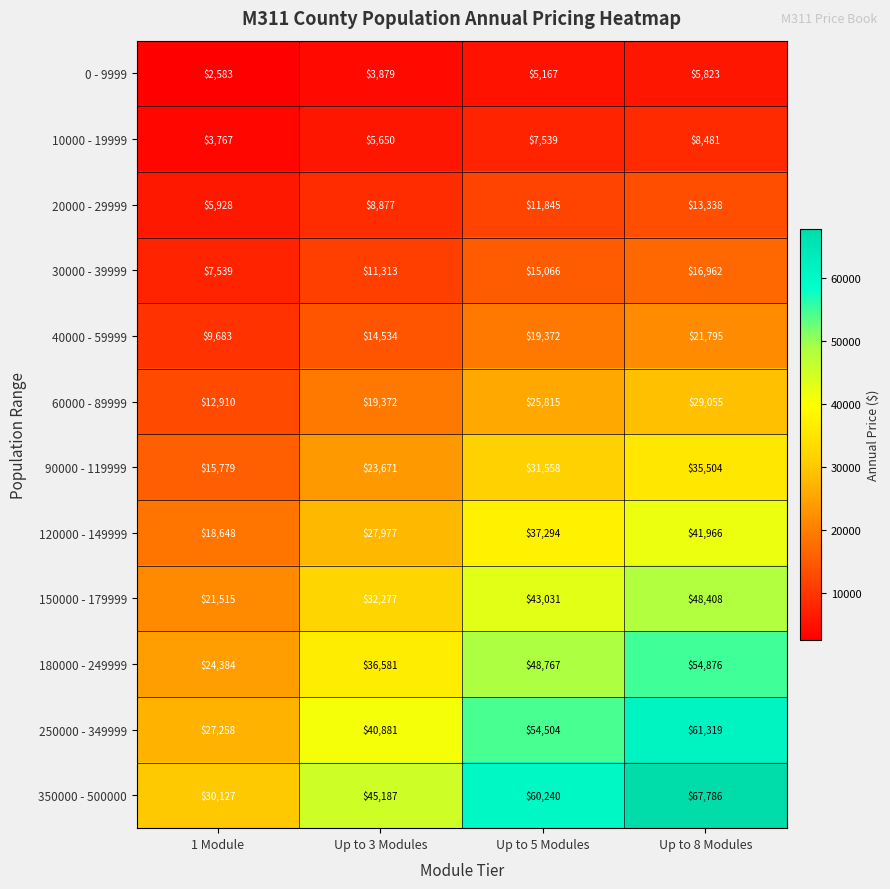

Is it true that 10000 - 19999 equals 7539 at Up to 5 Modules?

True